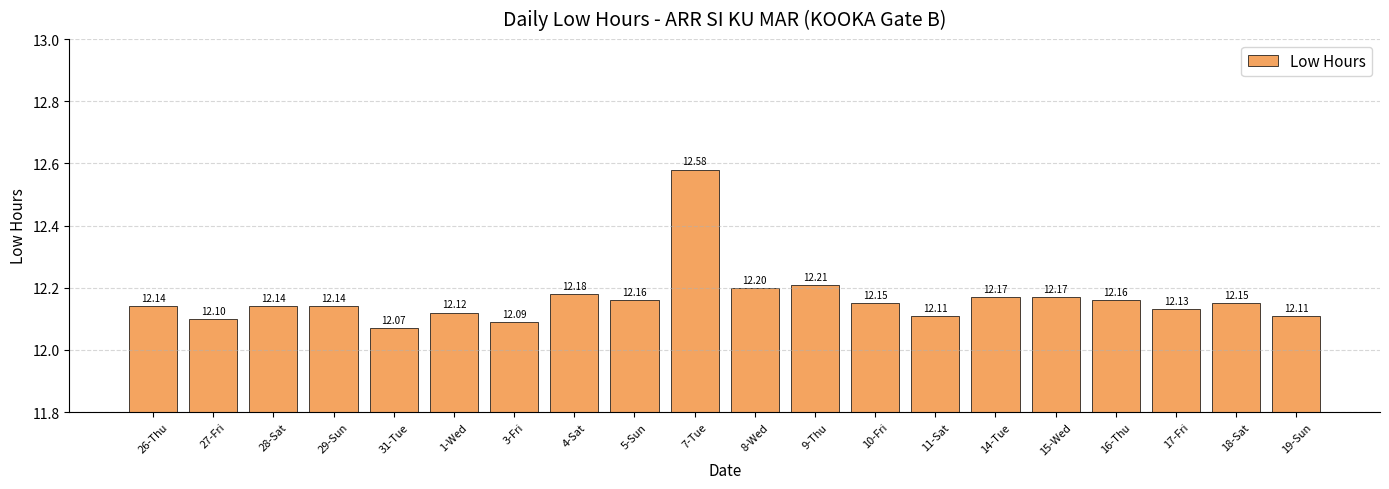

Which category has the lowest value across all series?

31-Tue